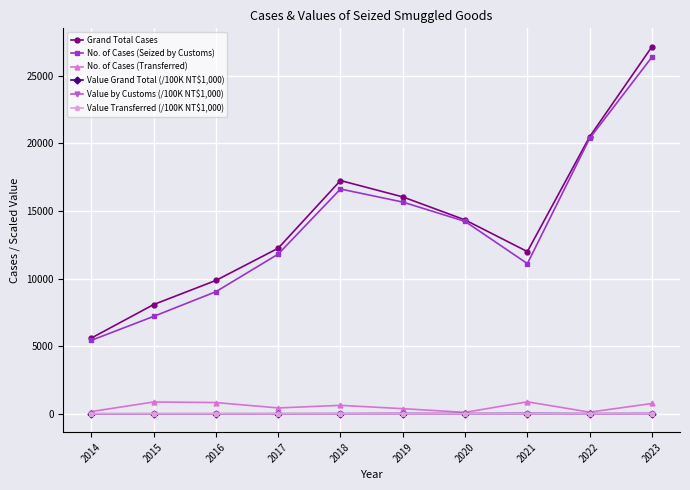

Is it true that No. of Cases (Transferred) equals 109.0 at 2020?

True